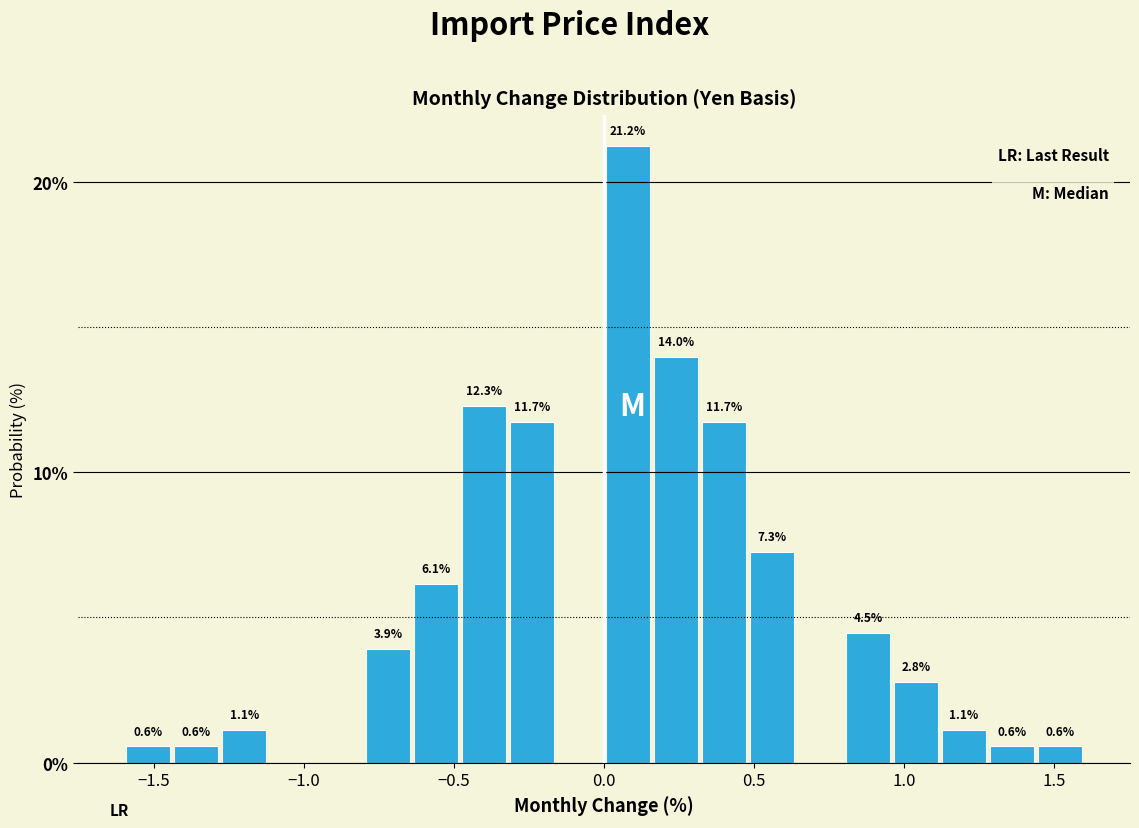

Read against the x-axis, roughly where is the centre of the tallest bar?

0.10